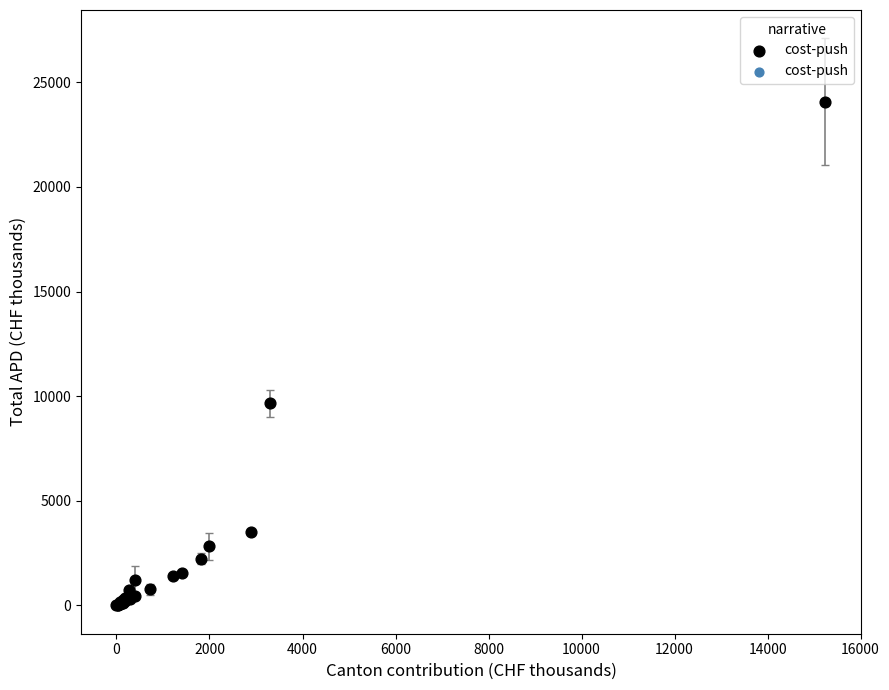

What Y value in the scatter plot is closest to 12035?

9671.0